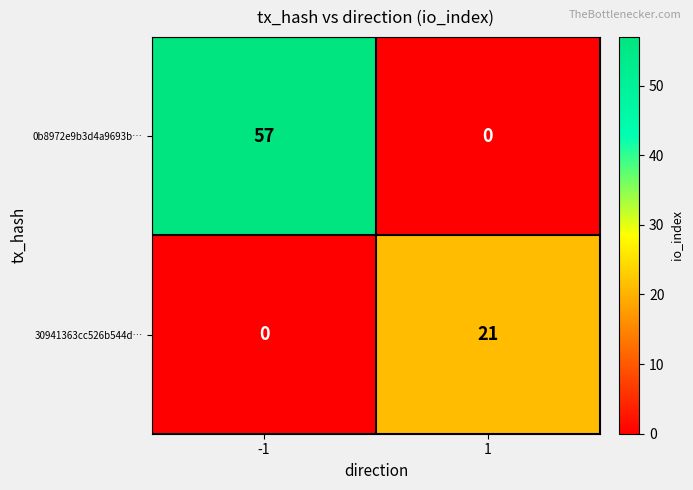

What is the spread (max minus min) of values at 1?

21